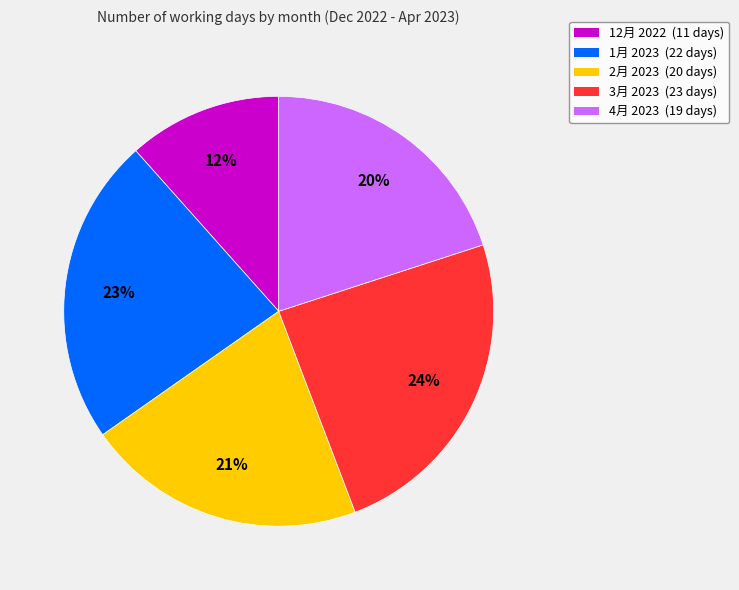

True or false: 12月 2022 accounts for 12% of the total.

True